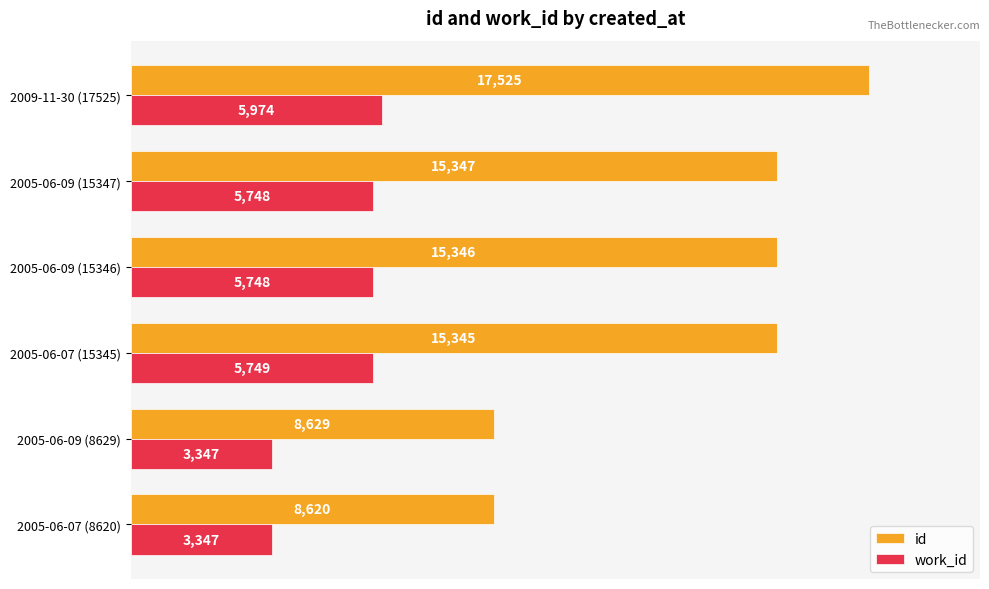

The id series shows 20167 at 2005-06-09 (15347). True or false?

False